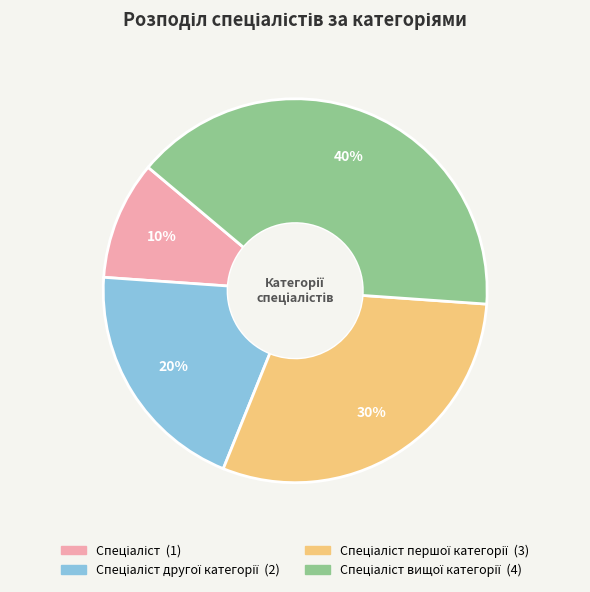

Is there any slice that represents more than half of the pie?

No